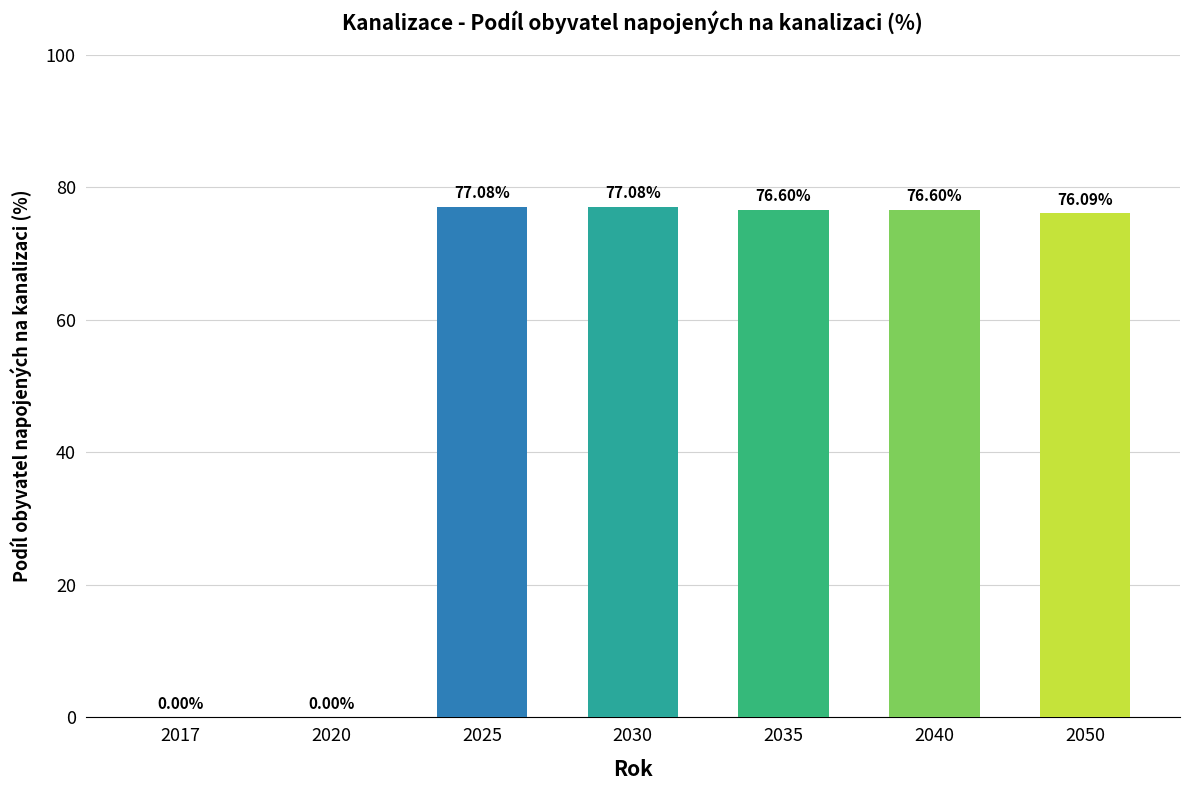

What is the average value?

54.8